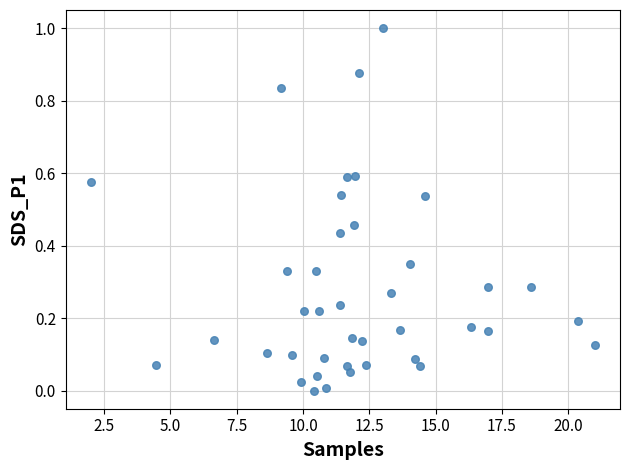

What is the range of Y values (max minus min)?

1.0